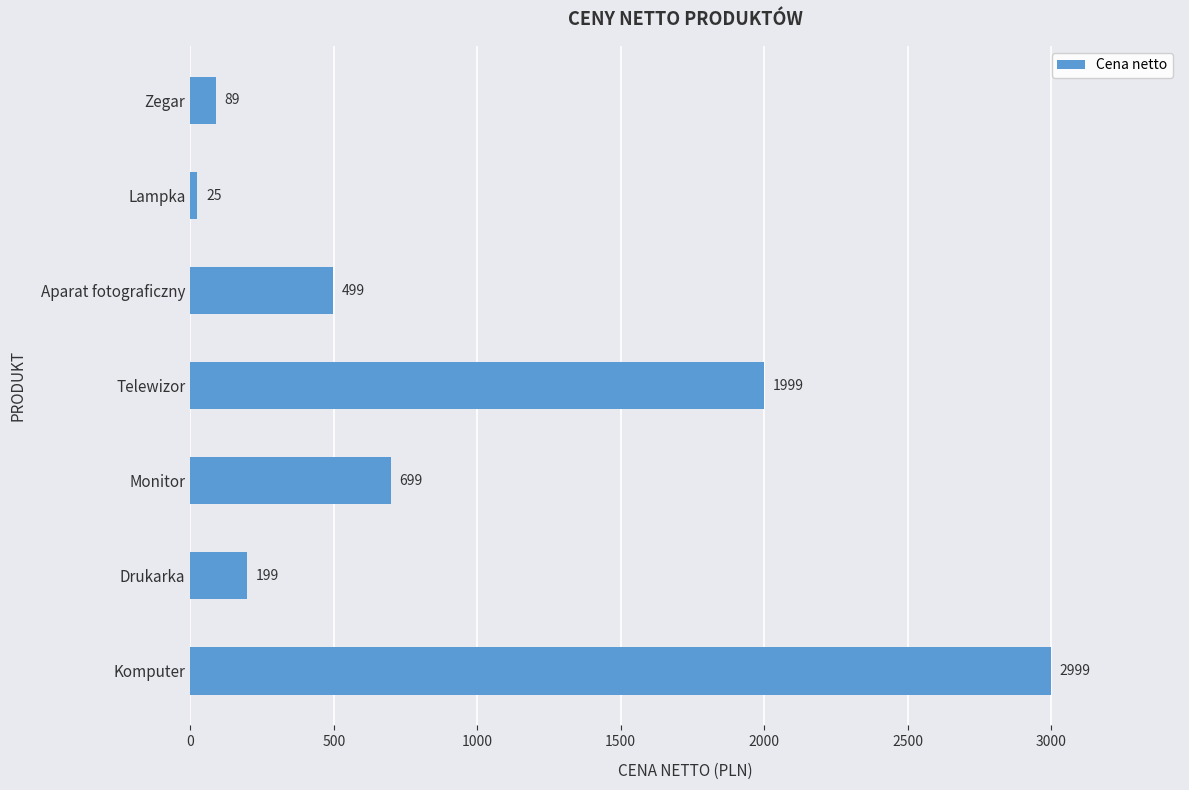

Reading bottom to top, extract all data points from this chart.

Komputer=2999	Drukarka=199	Monitor=699	Telewizor=1999	Aparat fotograficzny=499	Lampka=25	Zegar=89